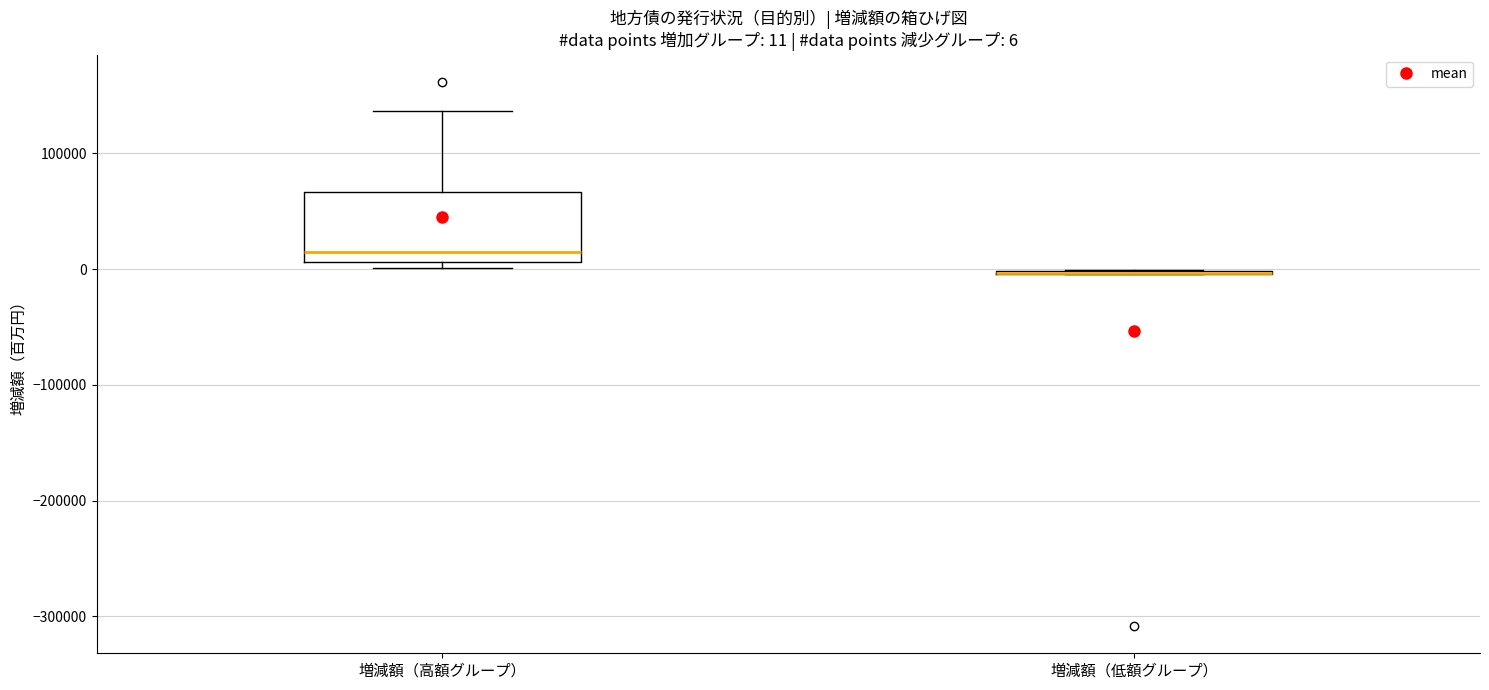

Comparing the boxes themselves (not the whiskers), which one is the tallest?

増減額（高額グループ）